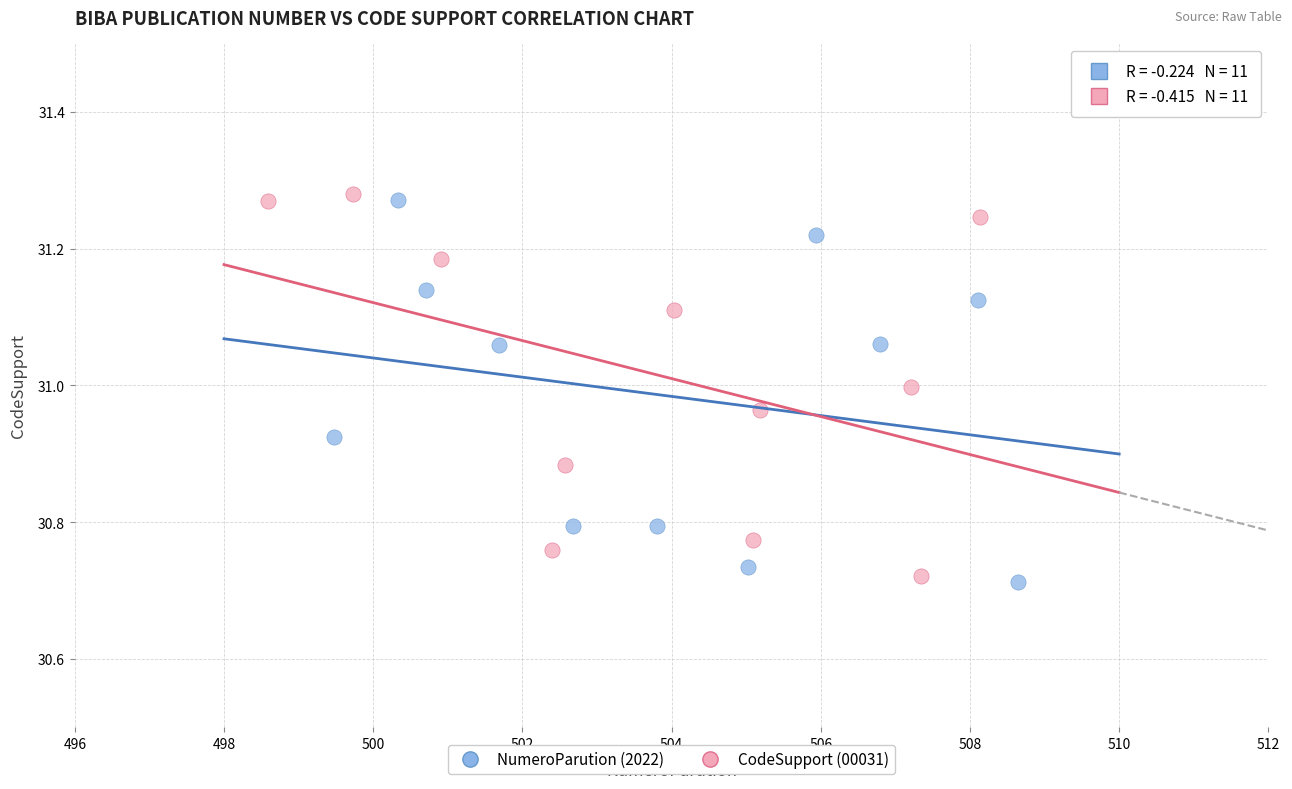

Which series contains the lowest Y value?

NumeroParution (2022)